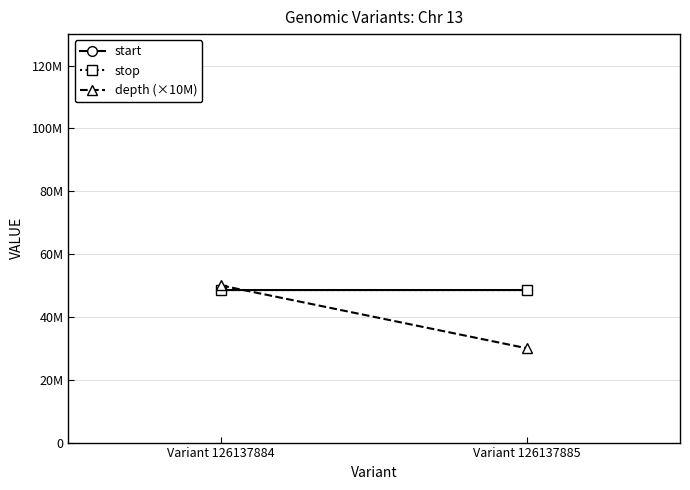

What is the greatest value displayed?

50000000